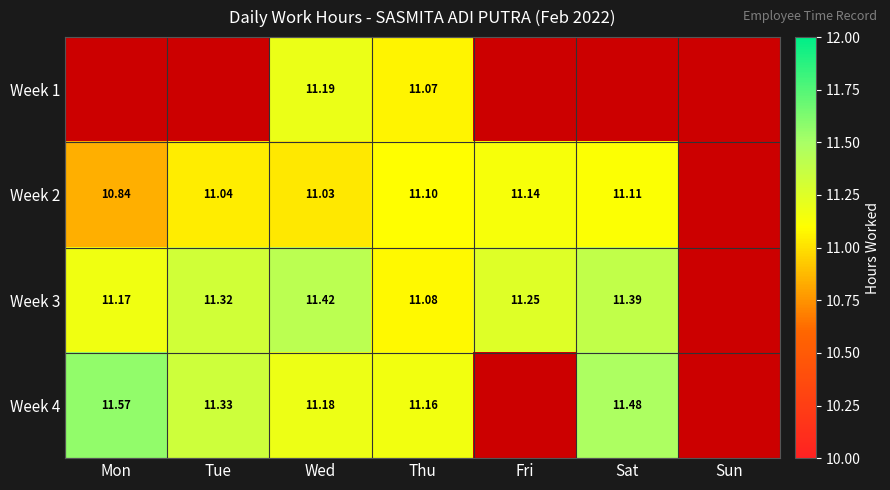

At which label is Week 3 closest to 5?

Sun